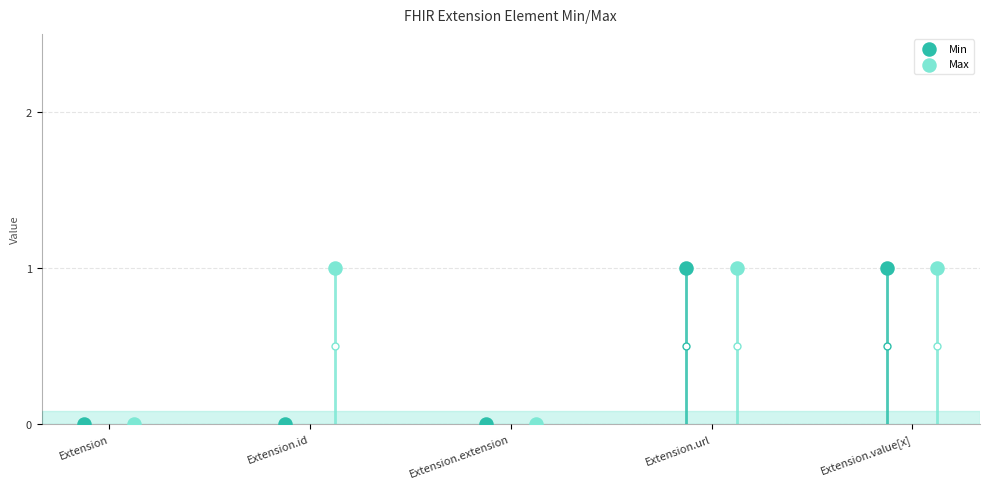

At how many categories does at least one series exceed 0?

3